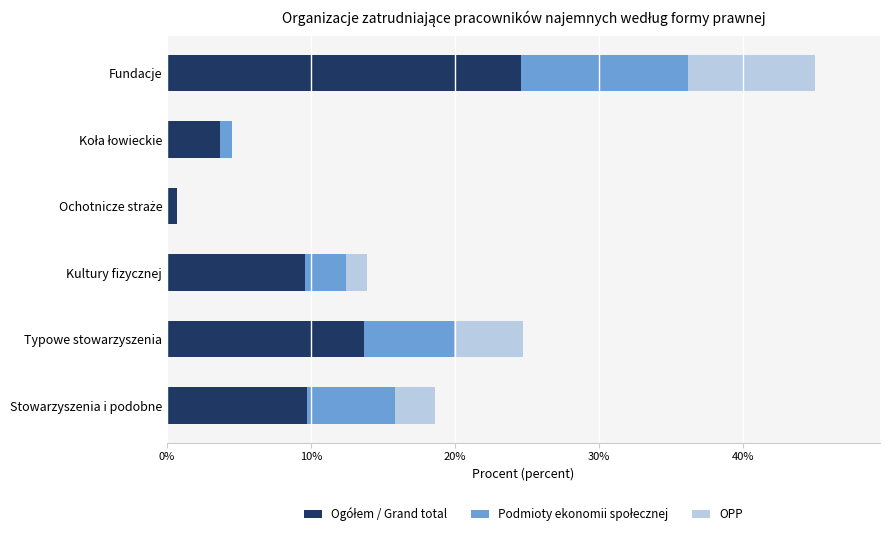

At which category is the sum across all series the highest?

Fundacje